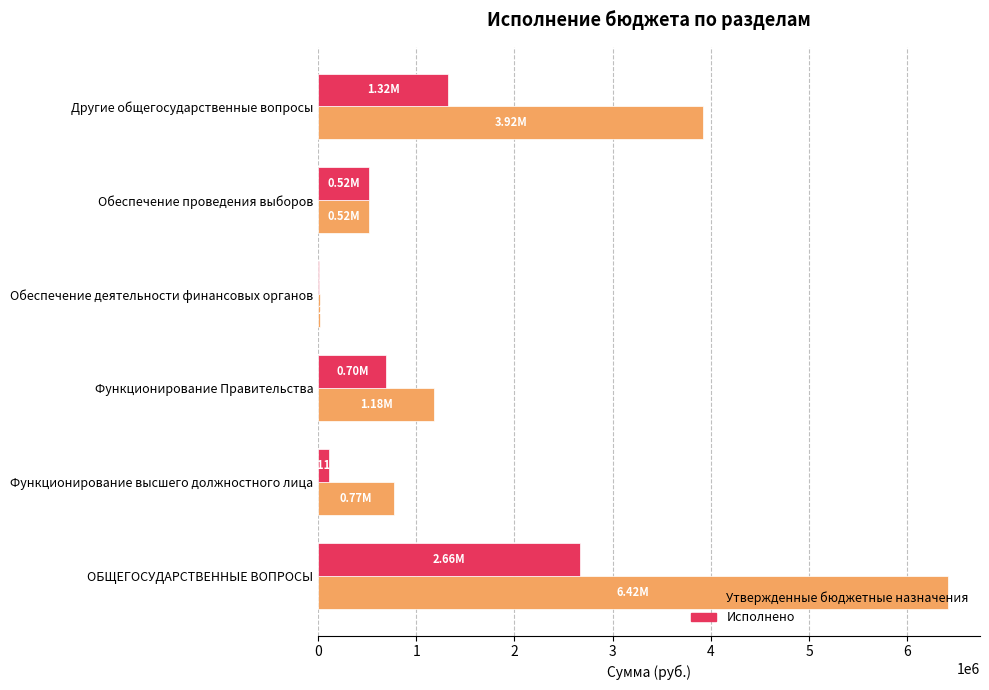

Which series changed the most between ОБЩЕГОСУДАРСТВЕННЫЕ ВОПРОСЫ and Функционирование Правительства?

Утвержденные бюджетные назначения